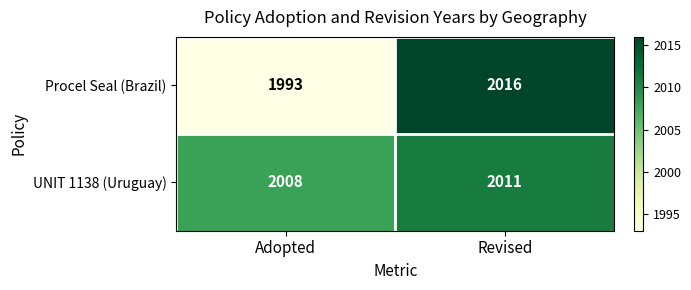

Rank the series at Revised from highest to lowest value.

Procel Seal (Brazil), UNIT 1138 (Uruguay)